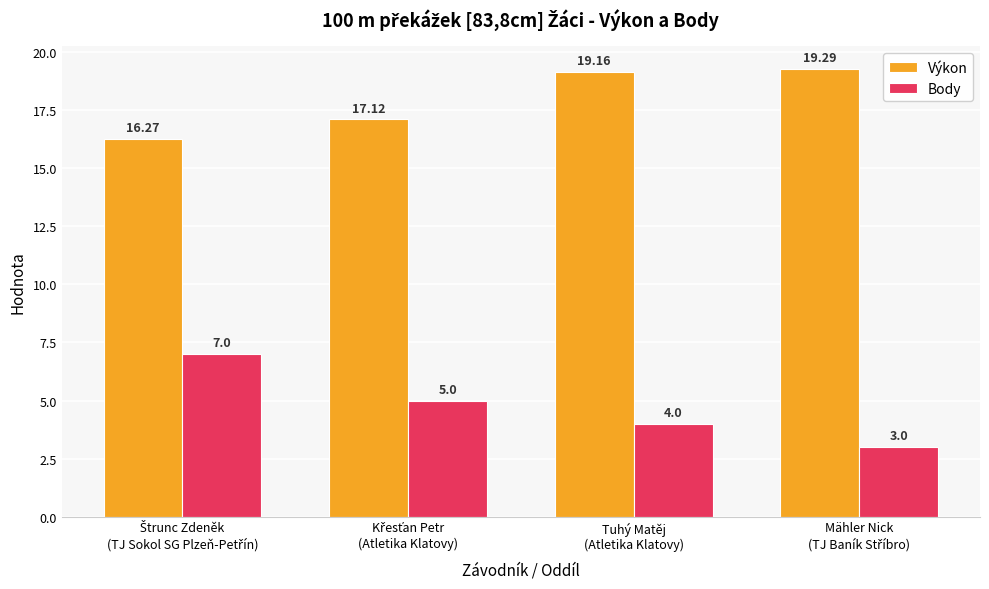

At which label does Výkon first exceed 19?

Tuhý Matěj
(Atletika Klatovy)